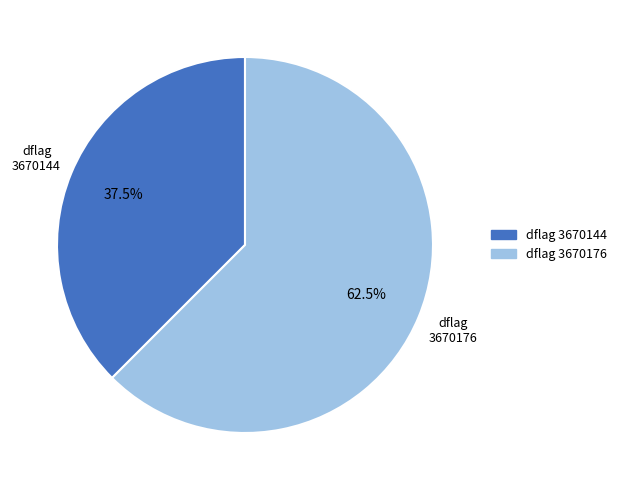

Count the number of slices in the pie.

2